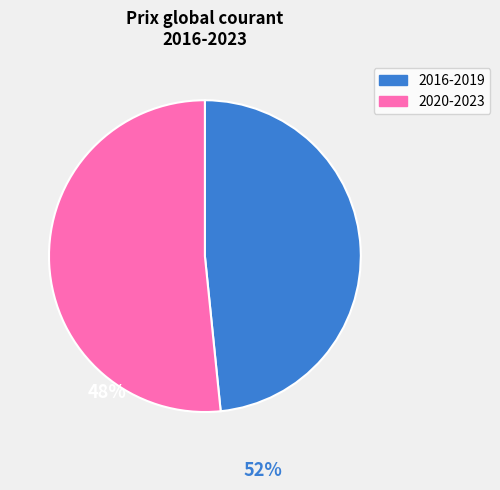

Count the number of slices in the pie.

2